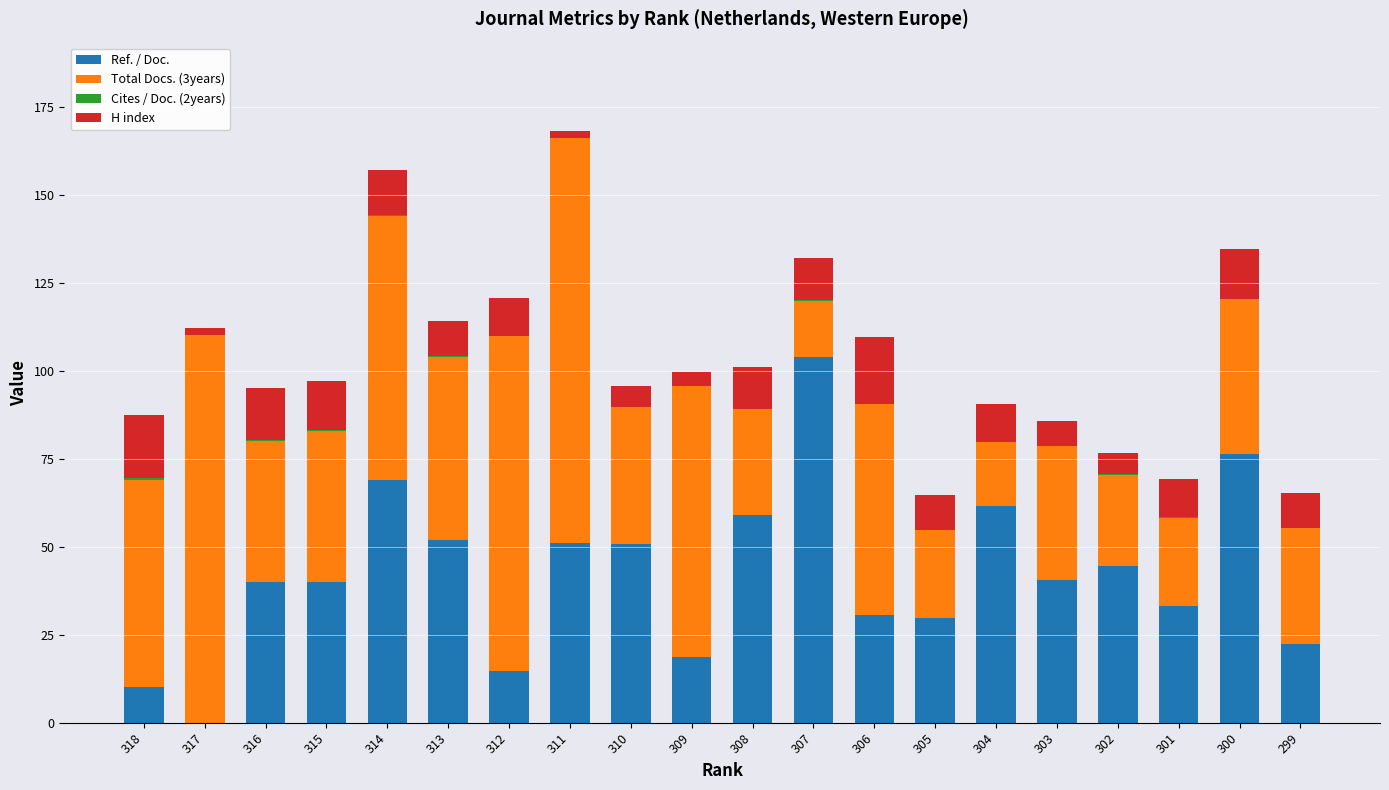

What is the sum of all Ref. / Doc. values?

847.6